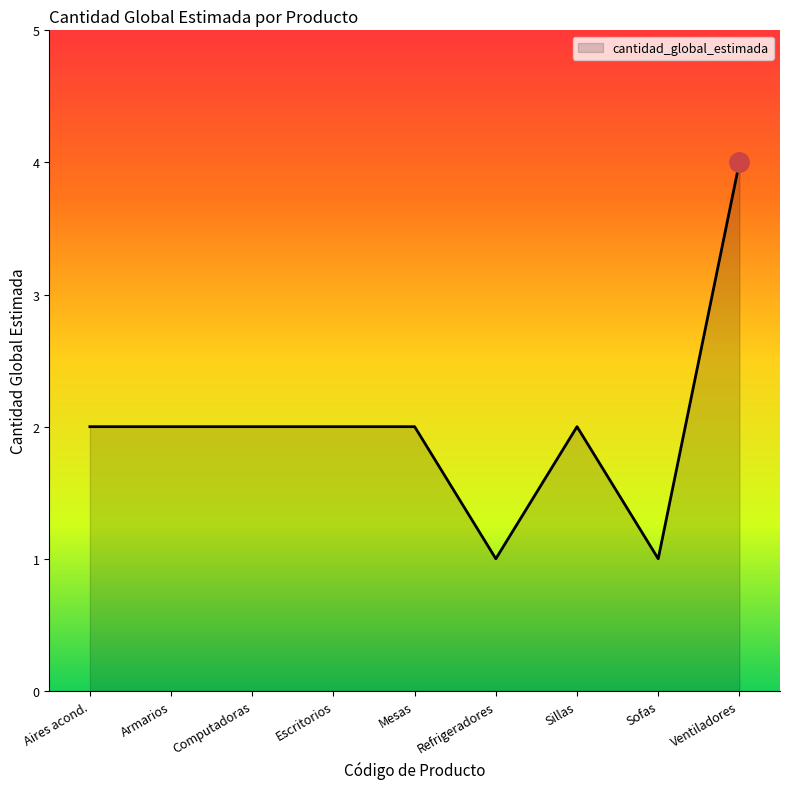

Approximately how many times larger is the value at Sofas compared to Refrigeradores?

1.0